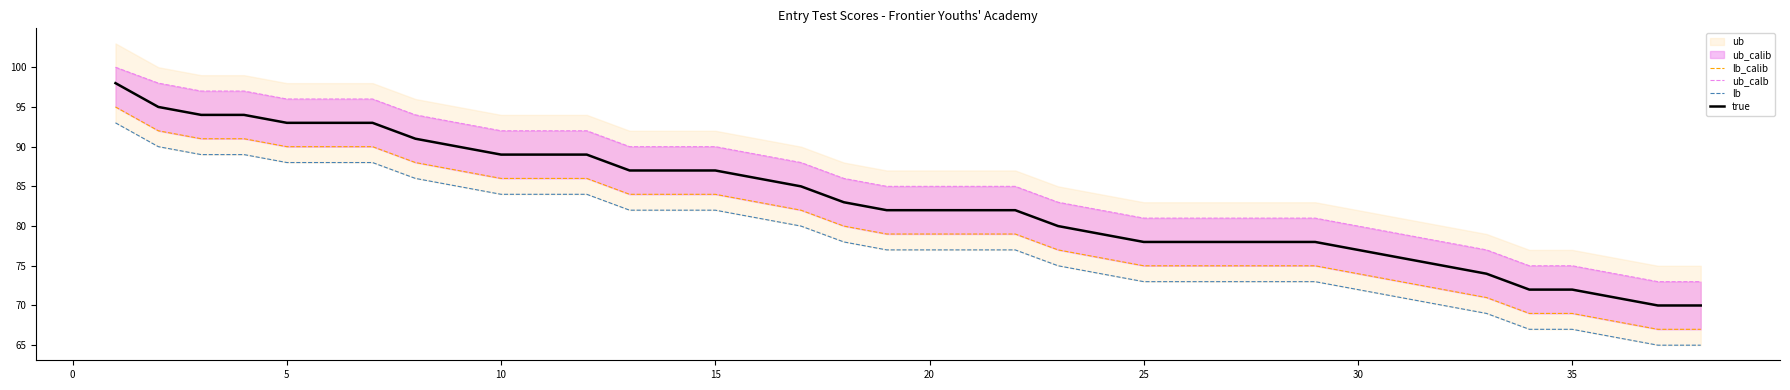

What is the minimum value for true?

70